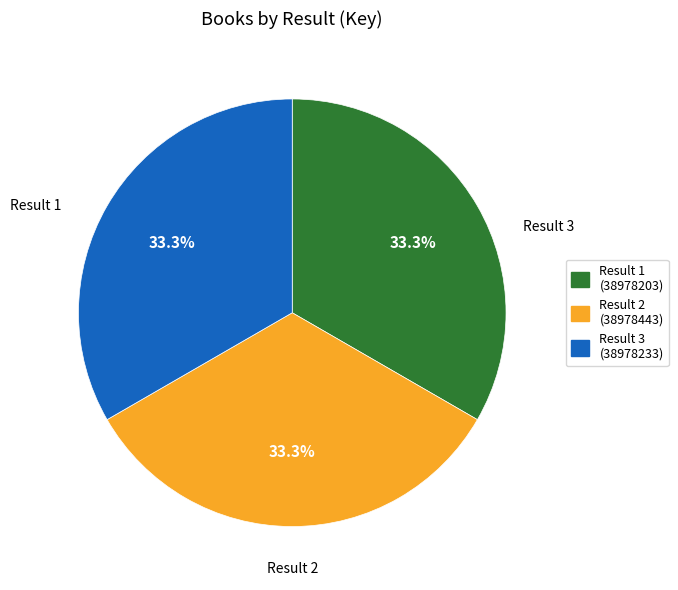

Does Result 2 (38978443) account for over 50% of the chart?

No